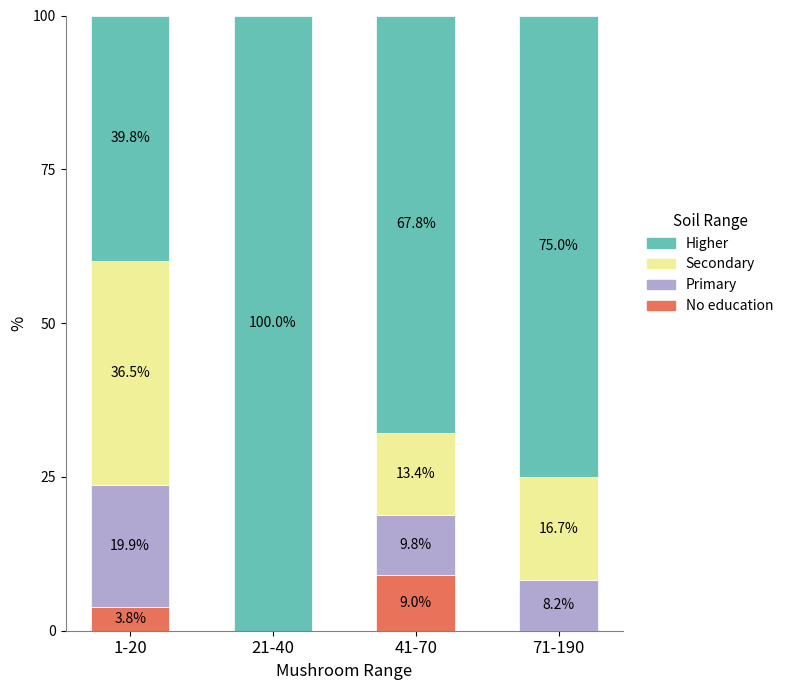

What is the total value across all series at 1-20?

100.0